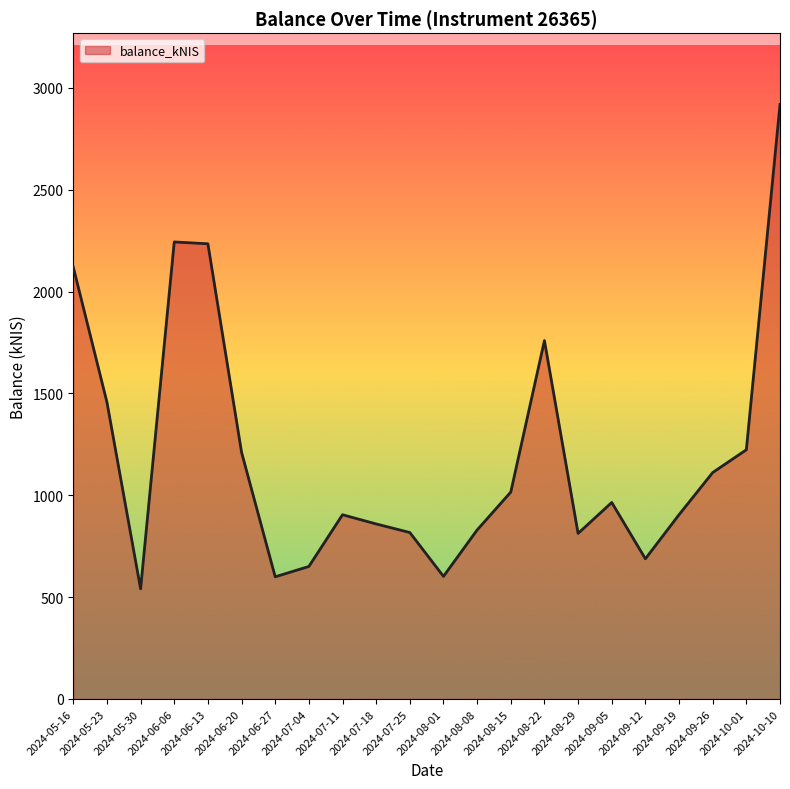

The value at 2024-05-23 is 1457.1. True or false?

True